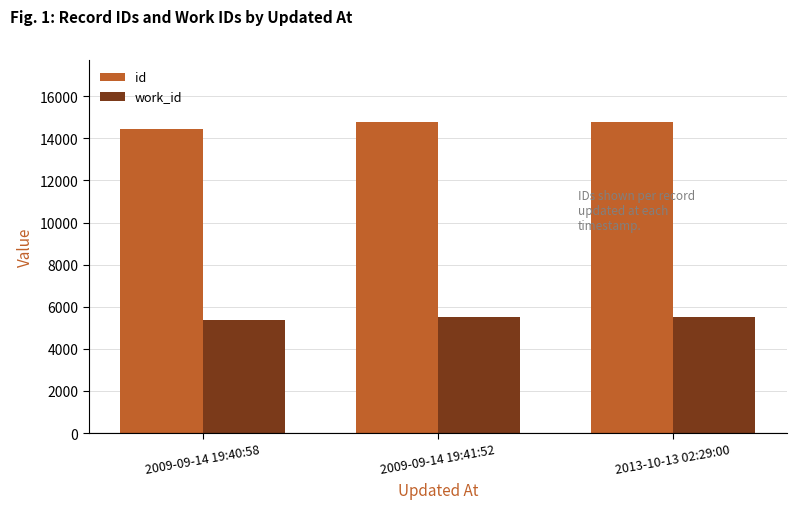

How many bars are there in each group?

2